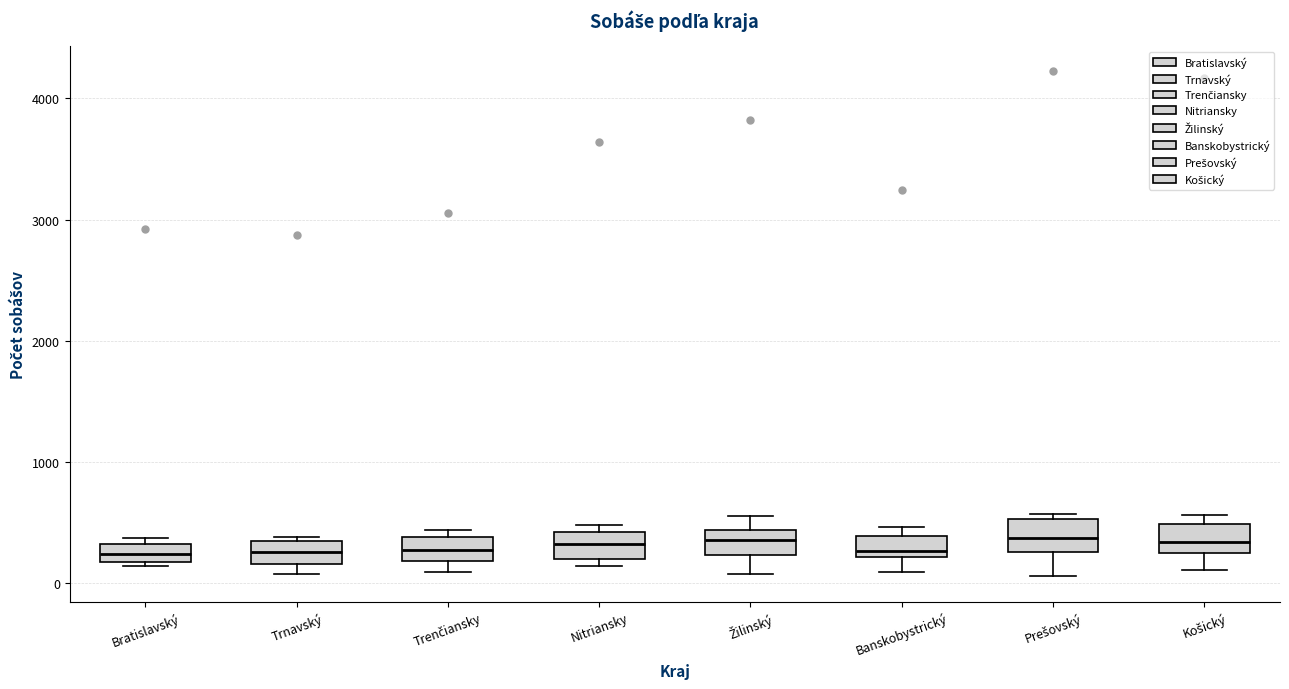

Where is the lower edge of the box for Nitriansky on the y-axis? The values are not printed on the chart, so give them approximately, as read against the axis.

200